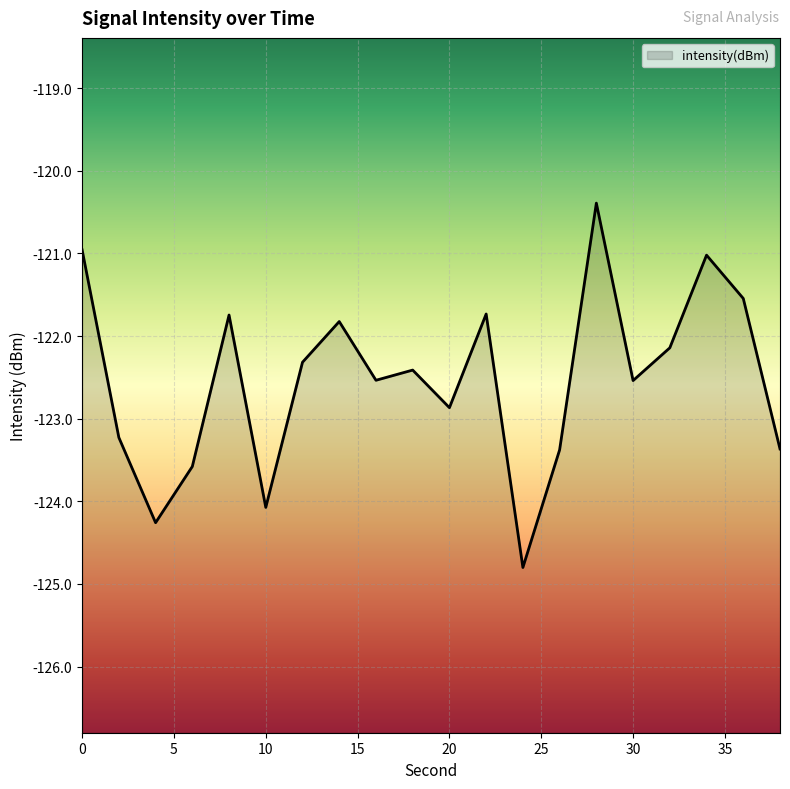

Between 14 and 26, which is larger?

14